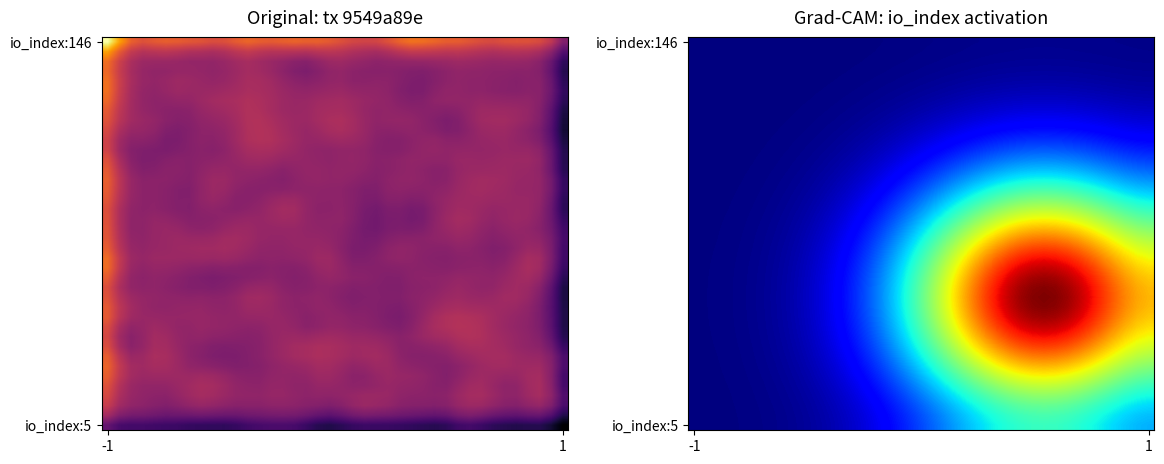

Count the number of categories in the chart.

40